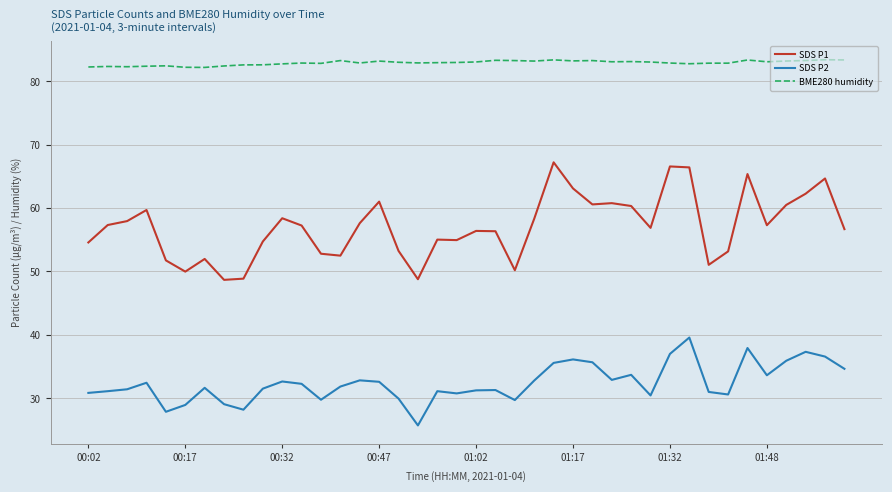

What is the minimum value shown in the chart?

25.7